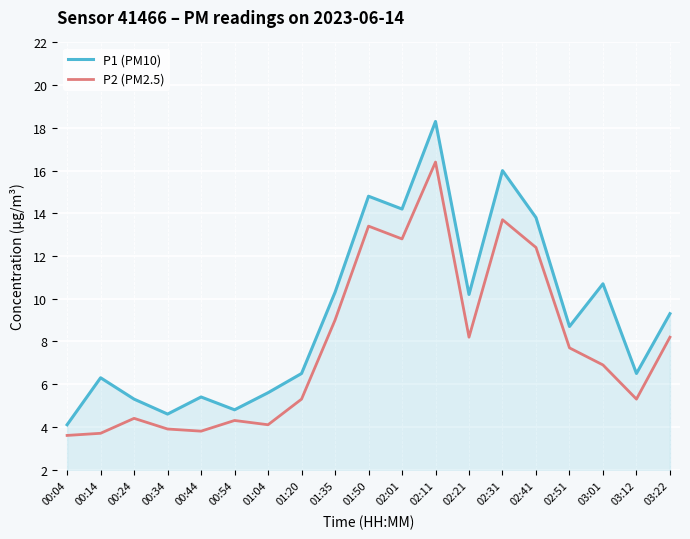

Reading left to right, what are all the values shown in this chart?

P1 (PM10): 00:04=4.1	00:14=6.3	00:24=5.3	00:34=4.6	00:44=5.4	00:54=4.8	01:04=5.6	01:20=6.5	01:35=10.3	01:50=14.8	02:01=14.2	02:11=18.3	02:21=10.2	02:31=16.0	02:41=13.8	02:51=8.7	03:01=10.7	03:12=6.5	03:22=9.3
P2 (PM2.5): 00:04=3.6	00:14=3.7	00:24=4.4	00:34=3.9	00:44=3.8	00:54=4.3	01:04=4.1	01:20=5.3	01:35=9.0	01:50=13.4	02:01=12.8	02:11=16.4	02:21=8.2	02:31=13.7	02:41=12.4	02:51=7.7	03:01=6.9	03:12=5.3	03:22=8.2